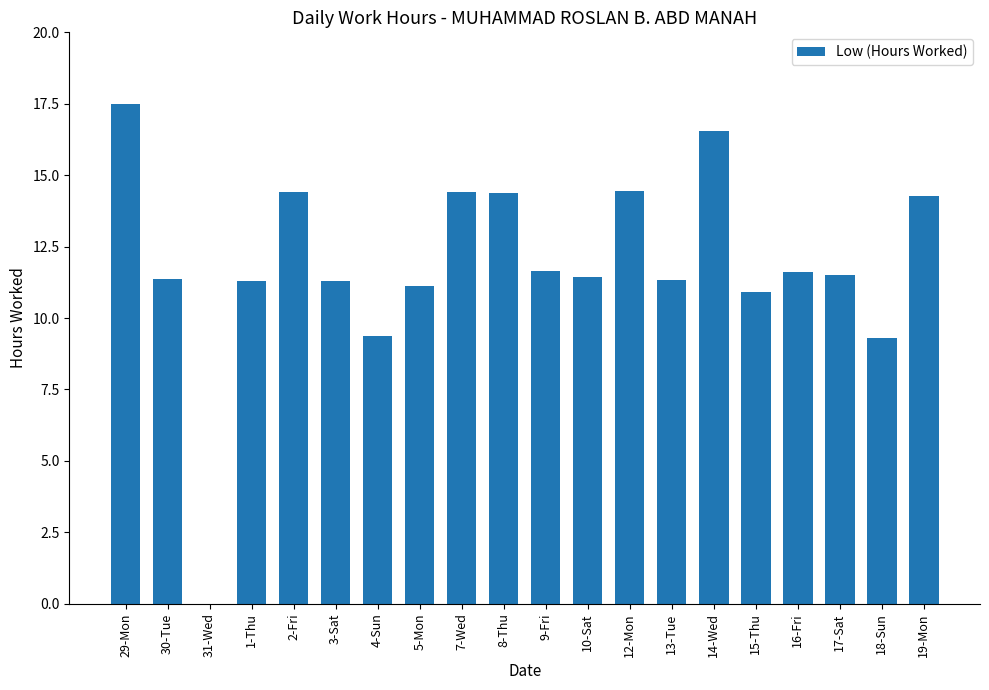

What is the sum of the values at 30-Tue and 5-Mon?

22.5